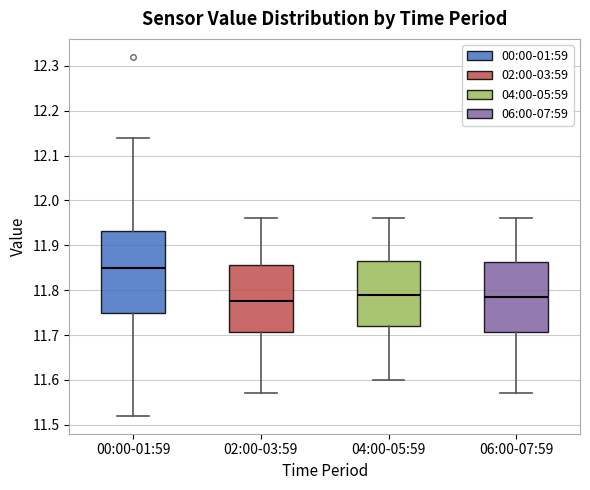

Reading left to right, read every box against the y-axis: the position of its median line, the range the box covers, and the ends of its whiskers. The values are not printed on the chart, so give them approximately, as read against the axis.

00:00-01:59: median 11.85, box 11.75 to 11.93, whiskers 11.52 to 12.14
02:00-03:59: median 11.78, box 11.71 to 11.86, whiskers 11.57 to 11.96
04:00-05:59: median 11.79, box 11.72 to 11.87, whiskers 11.60 to 11.96
06:00-07:59: median 11.79, box 11.71 to 11.86, whiskers 11.57 to 11.96